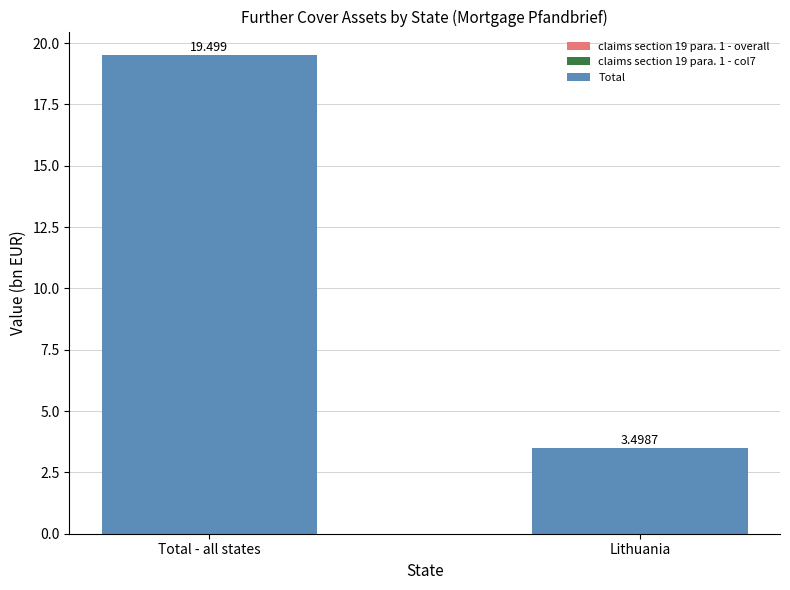

Between Lithuania and Total - all states, which is larger?

Total - all states